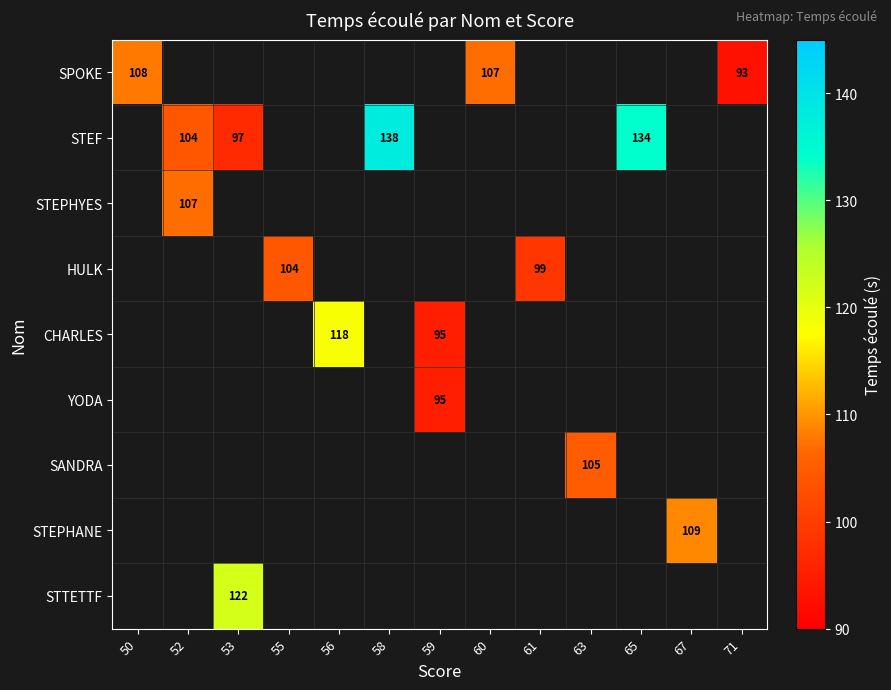

True or false: STTETTF has a value of 122.0 at 53.

True